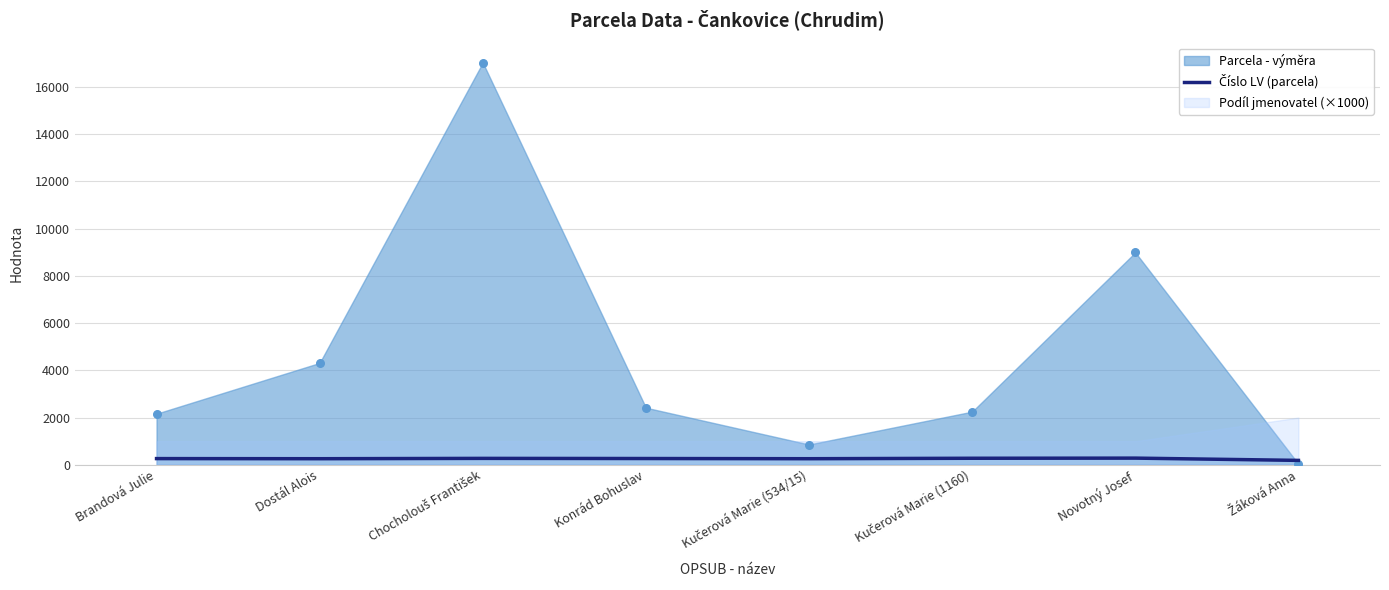

Between Brandová Julie and Kučerová Marie (1160), which is larger?

Kučerová Marie (1160)